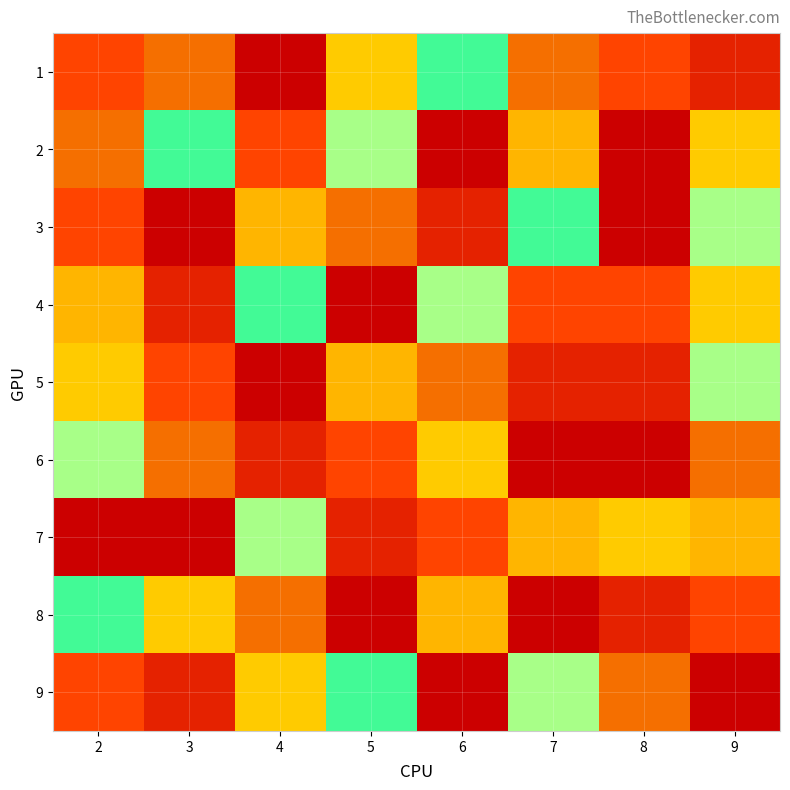

At which category is the sum across all series the highest?

9